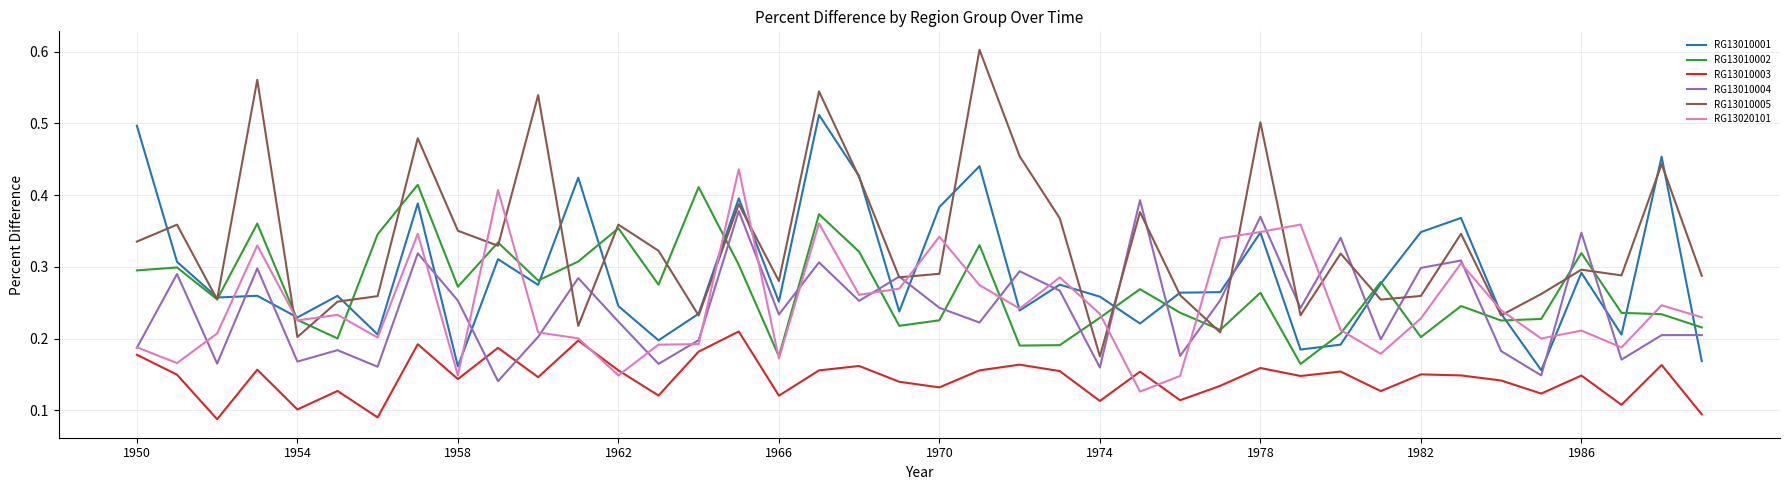

Which series has the largest total across all categories?

RG13010005